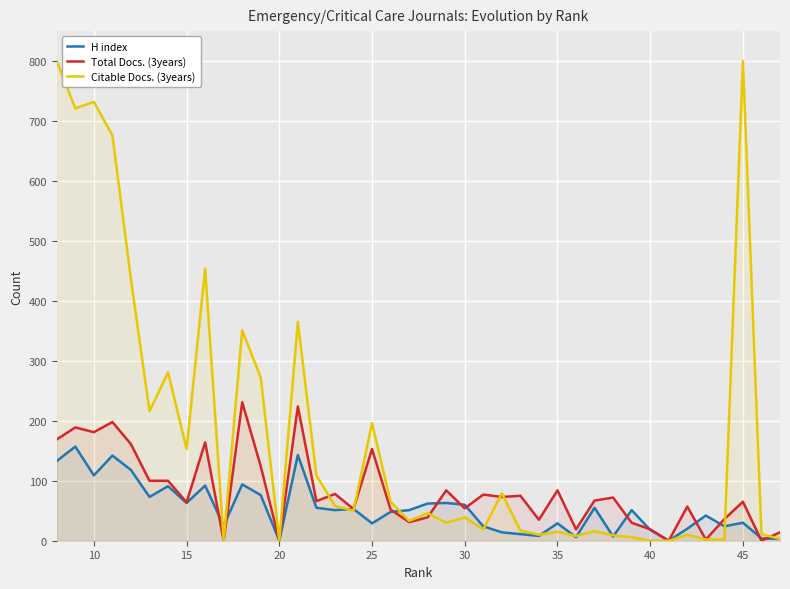

How many distinct data groups are displayed?

3